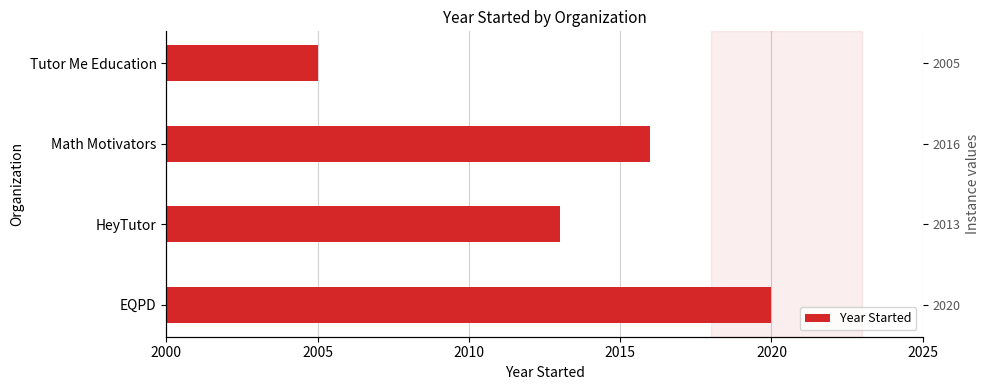

Which has a higher value, 2015 or 2000?

2000